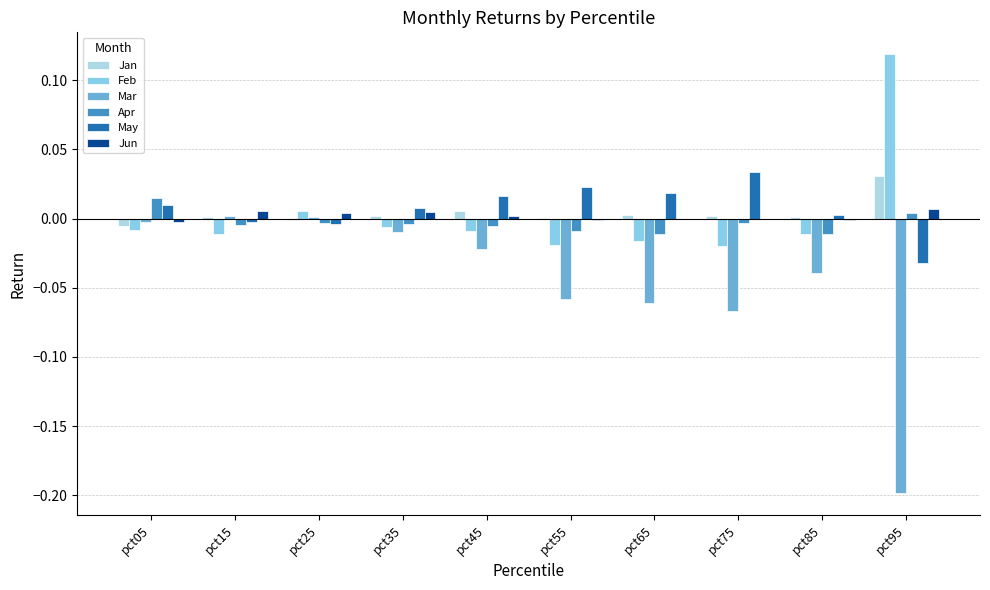

List the labels in order of Jun value, smallest first.

pct05, pct55, pct85, pct75, pct65, pct45, pct25, pct35, pct15, pct95